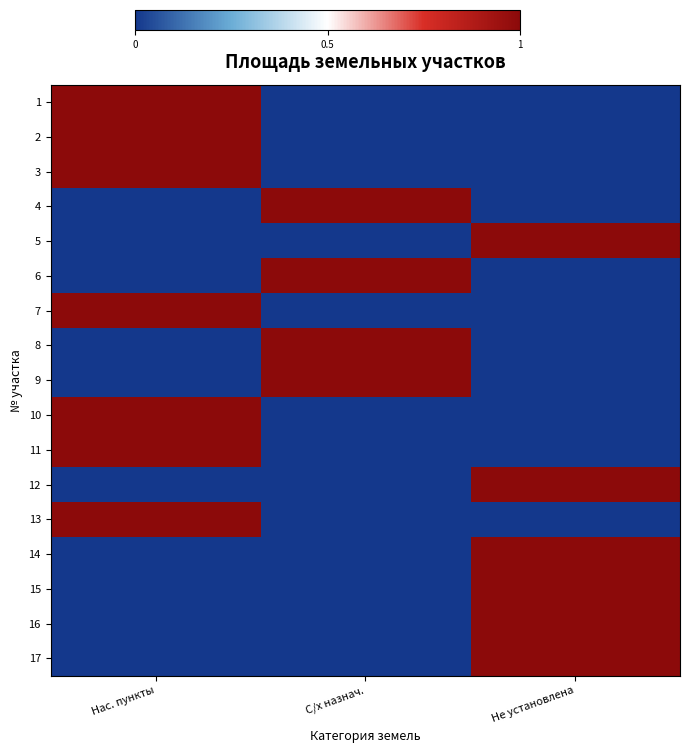

Which series changed the most between Нас. пункты and Не установлена?

1